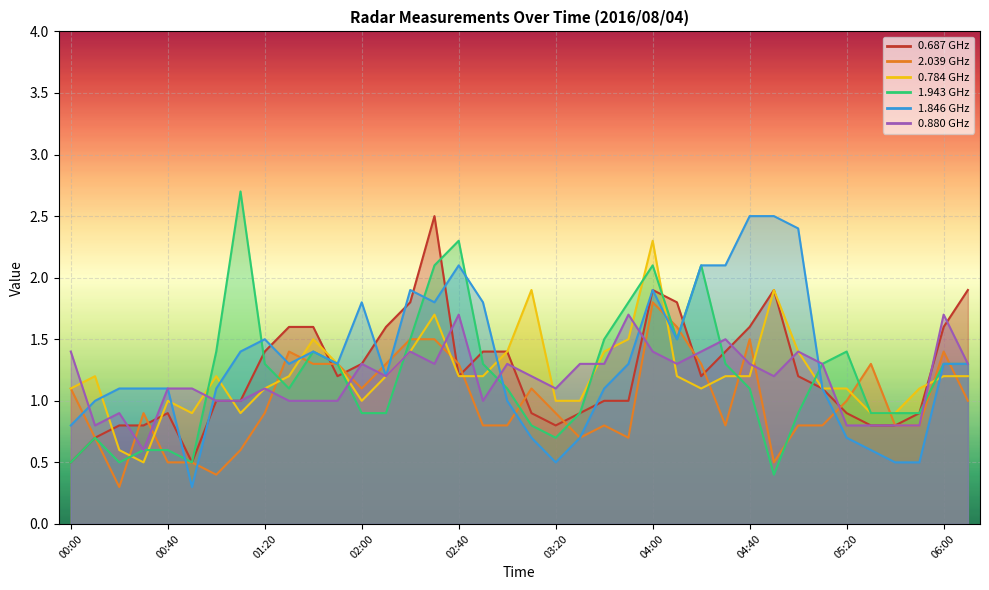

How many intersections are there between 1.943 and 0.687?

9